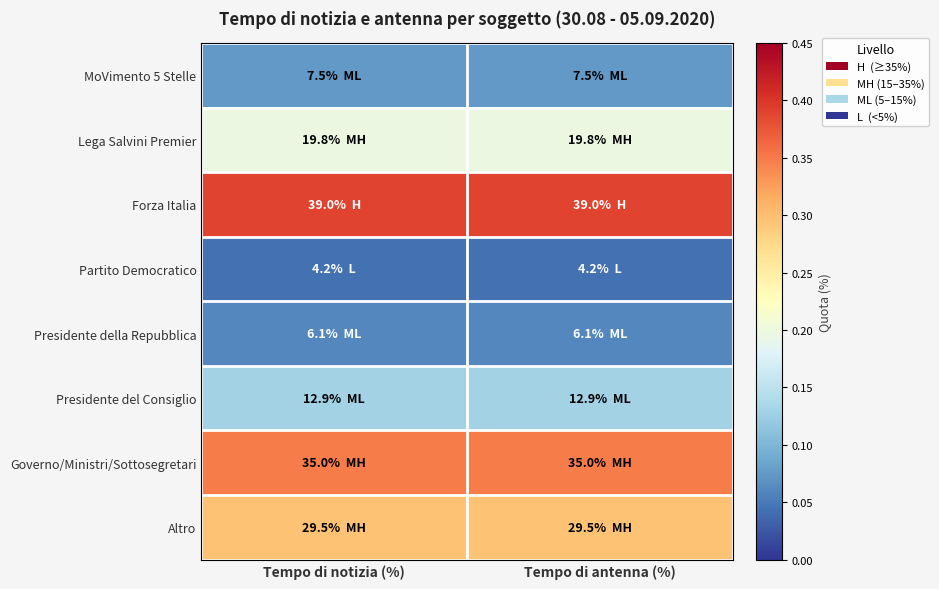

Which series has the largest total across all categories?

Forza Italia